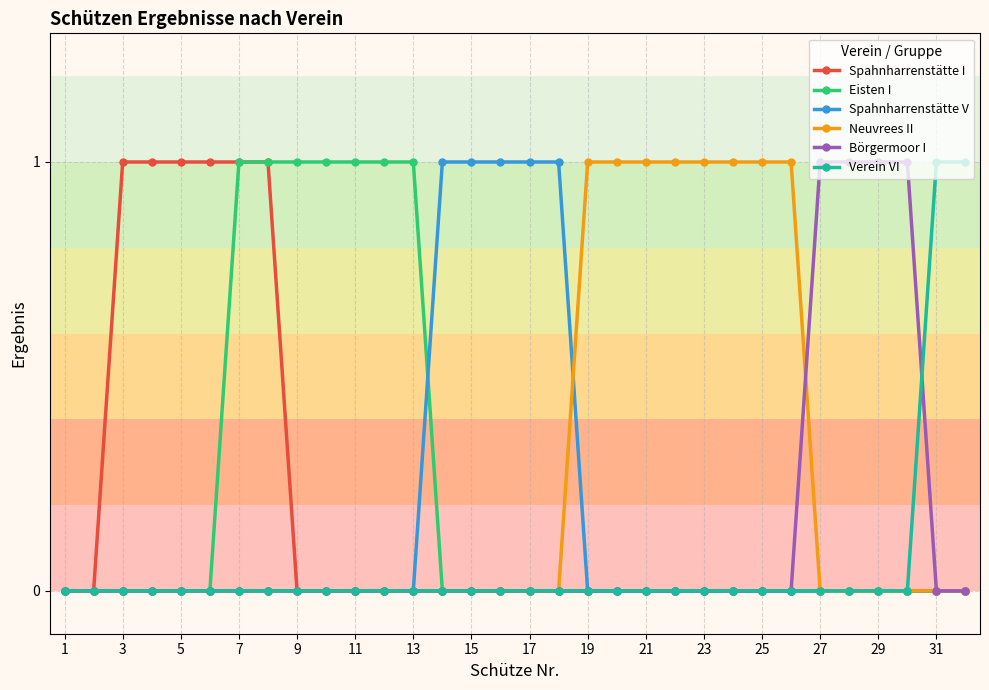

List the series in order of their overall mean, highest first.

Neuvrees II, Eisten I, Spahnharrenstätte I, Spahnharrenstätte V, Börgermoor I, Verein VI